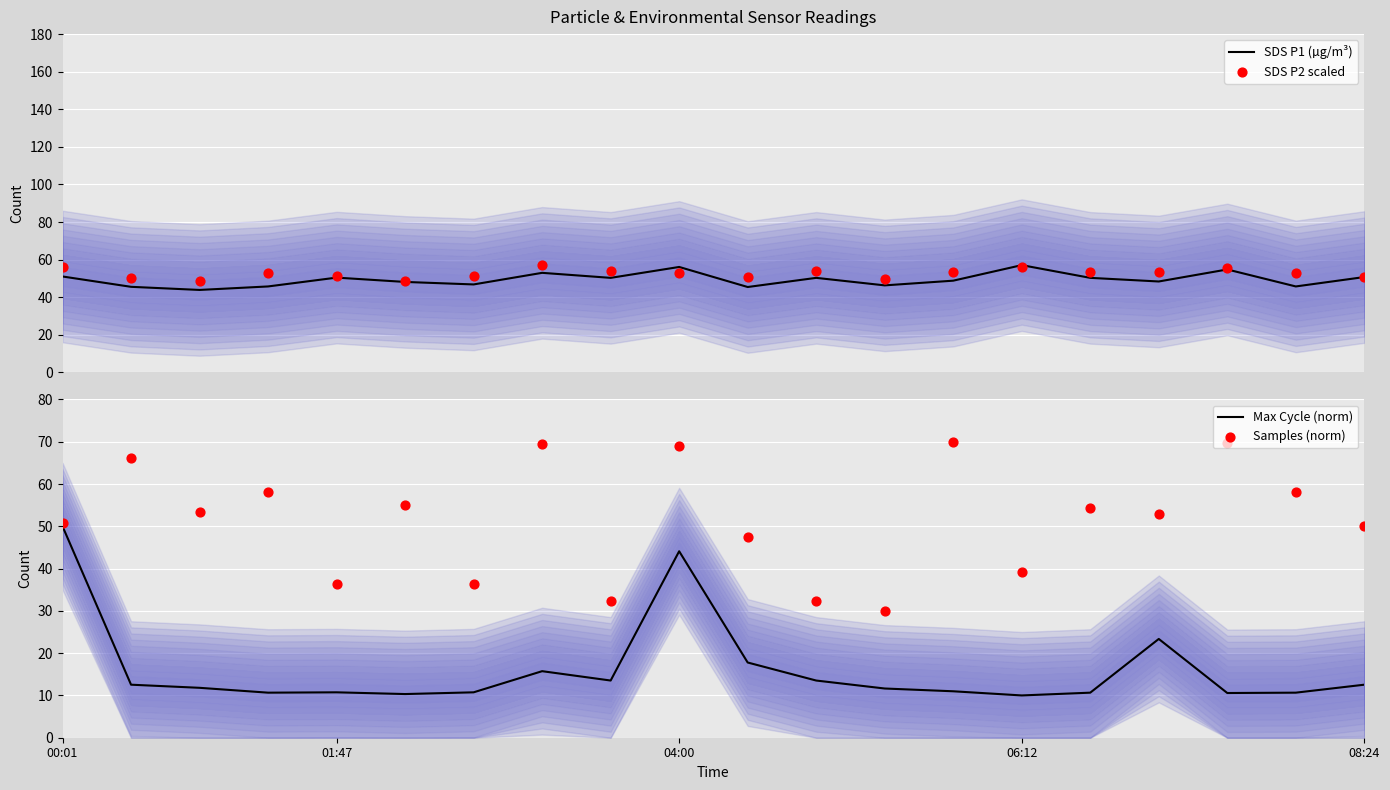

What is the total value across all series at 6?

144.9